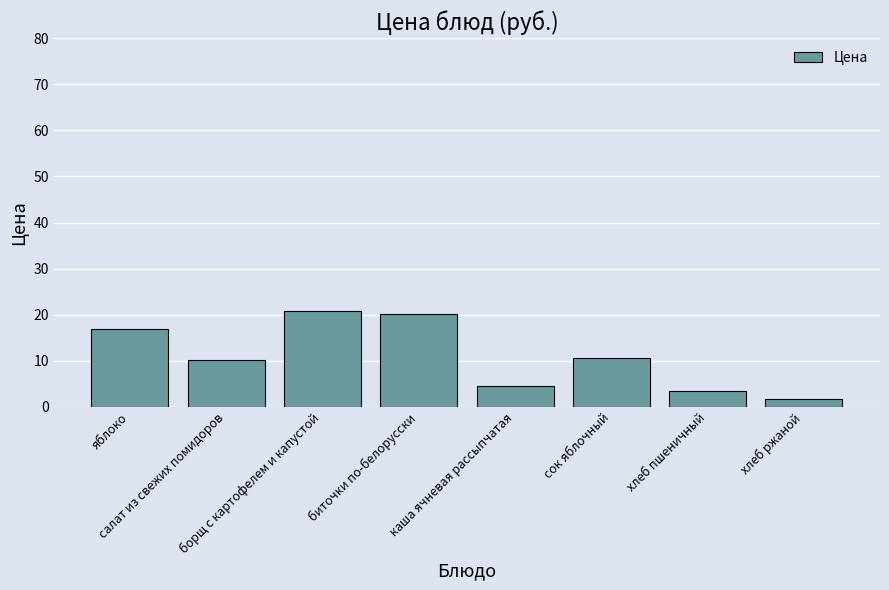

What is the greatest value displayed?

20.8